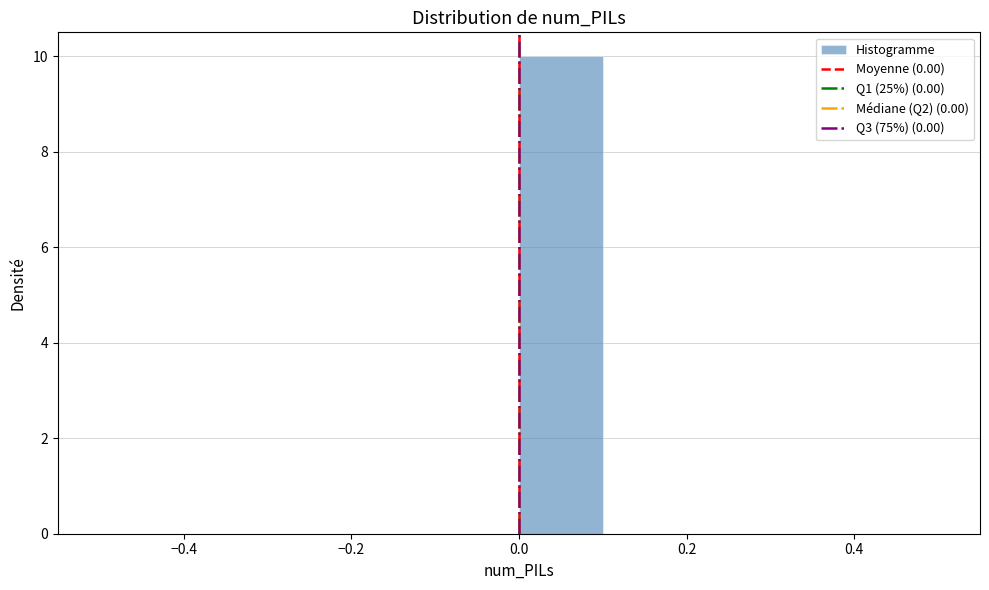

How tall is the bar that spans 0.0 to 0.1 on the x-axis? The values are not printed on the chart, so give them approximately, as read against the axis.

10